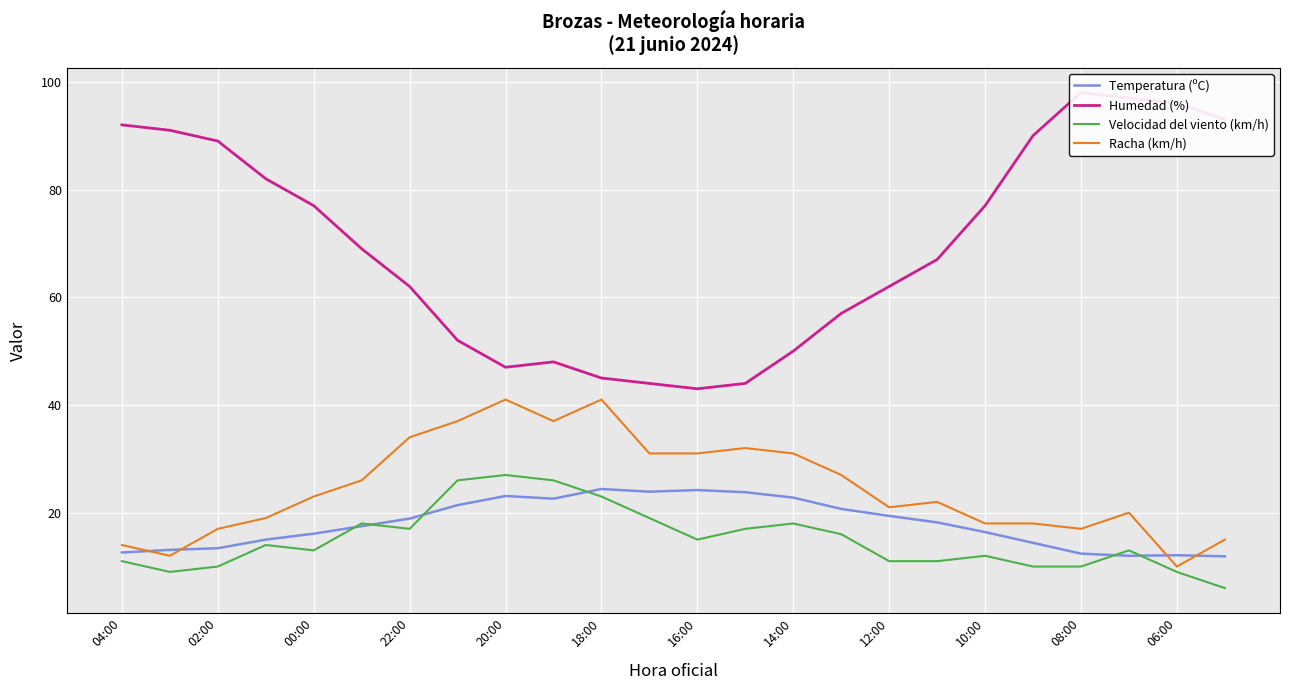

What value does the Racha (km/h) series have at 06:00?

10.0